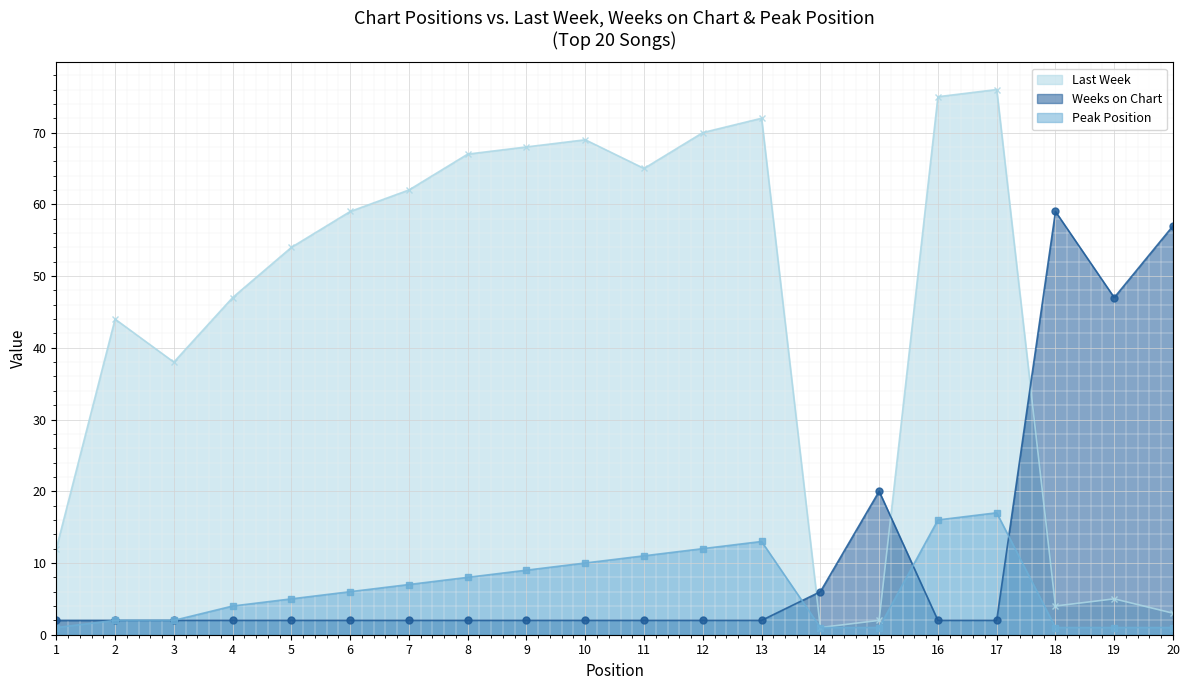

Which category has the highest value in the Peak Position series?

17